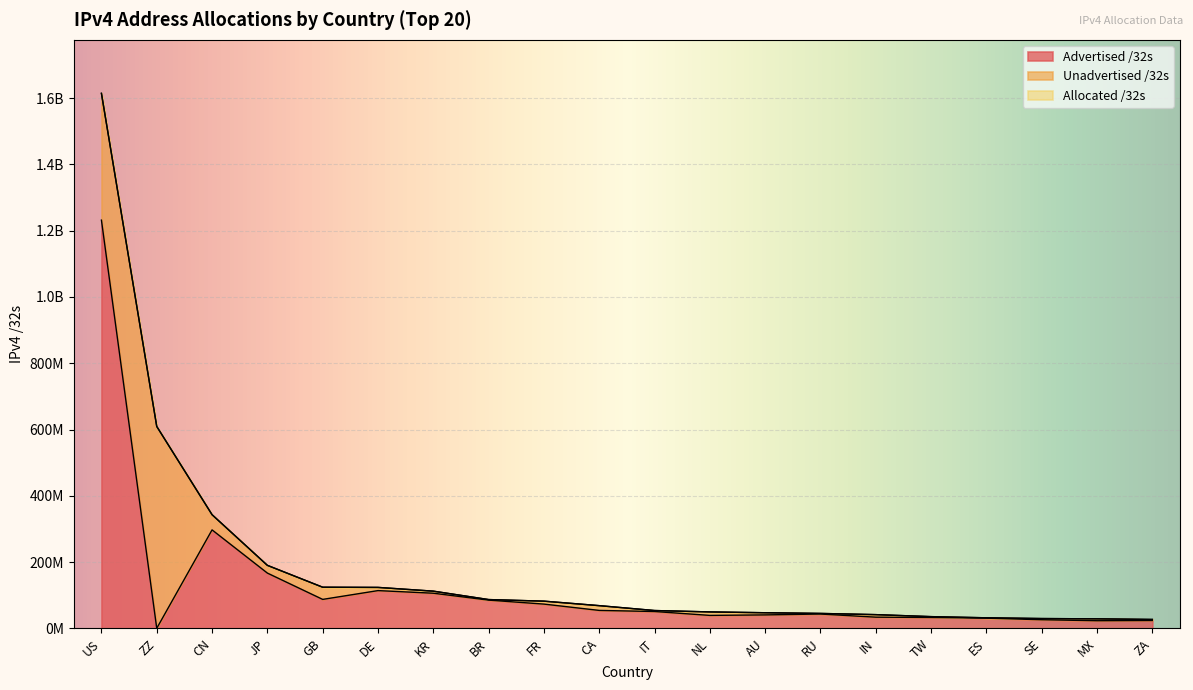

At which category does Advertised /32s reach its first local peak?

CN